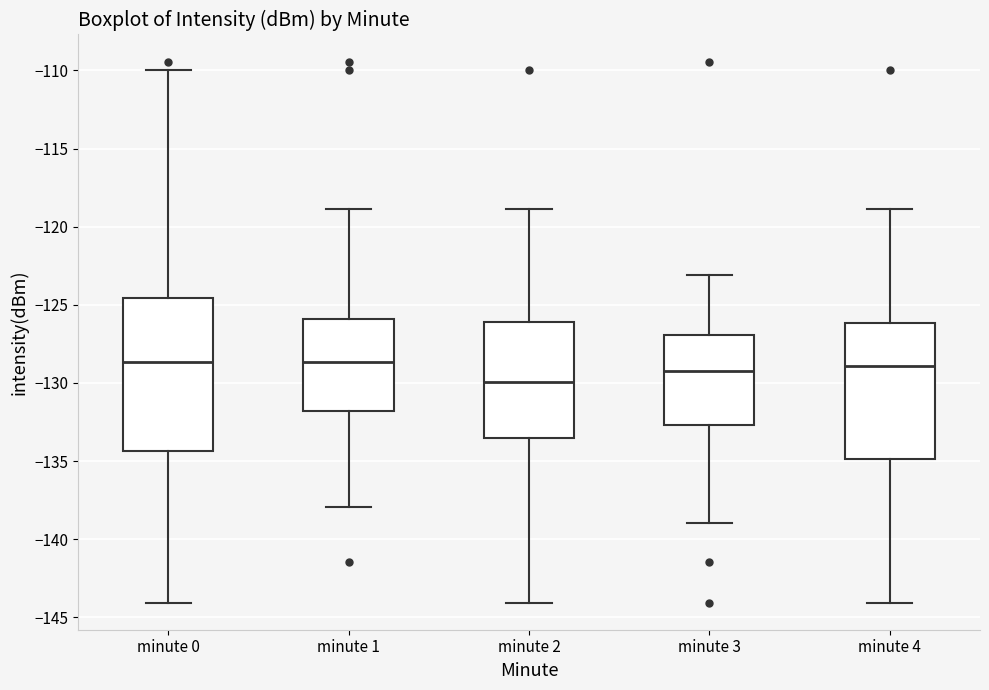

Reading left to right, read every box against the y-axis: the position of its median line, the range the box covers, and the ends of its whiskers. The values are not printed on the chart, so give them approximately, as read against the axis.

minute 0: median -128.5, box -134.5 to -124.5, whiskers -144.0 to -110.0
minute 1: median -128.5, box -132.0 to -126.0, whiskers -138.0 to -119.0
minute 2: median -130.0, box -133.5 to -126.0, whiskers -144.0 to -119.0
minute 3: median -129.5, box -132.5 to -127.0, whiskers -139.0 to -123.0
minute 4: median -129.0, box -135.0 to -126.0, whiskers -144.0 to -119.0